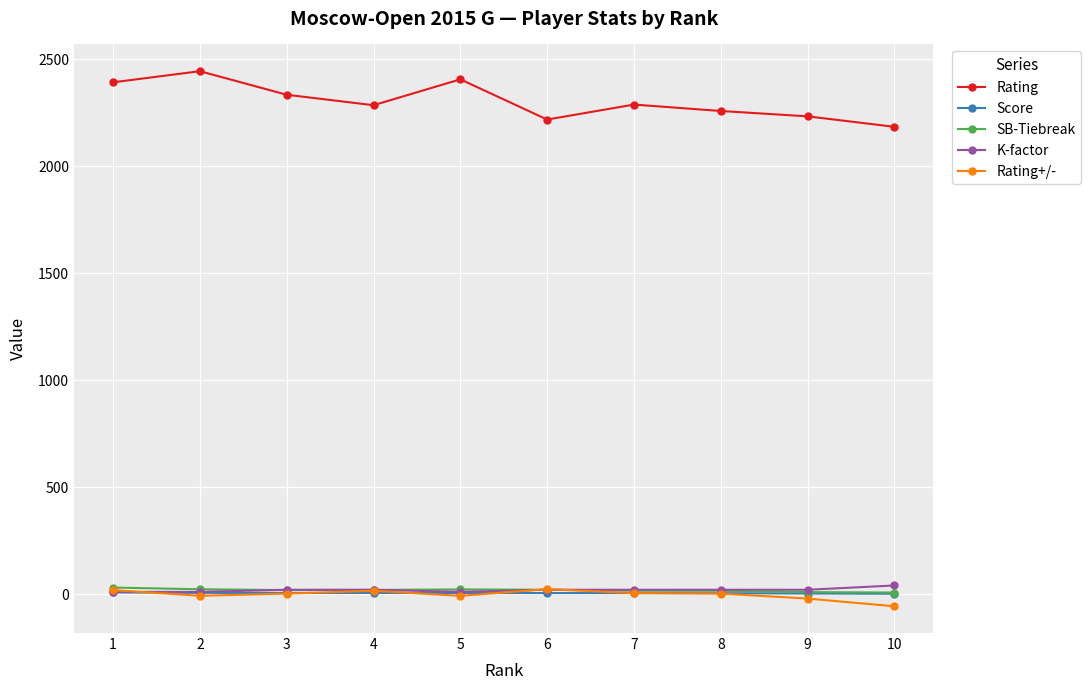

Which label corresponds to the largest value in the chart?

2